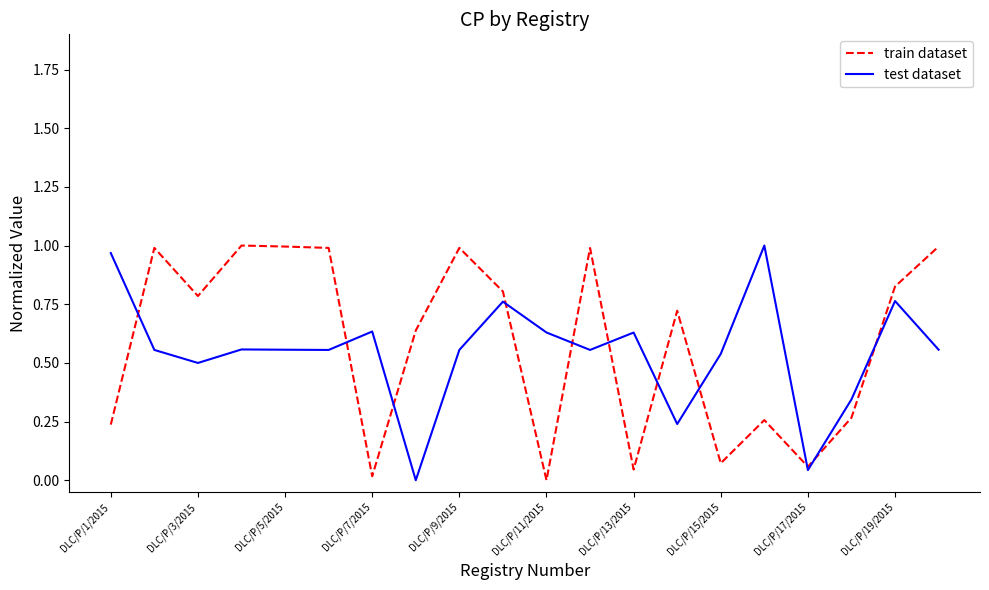

Count the number of categories in the chart.

20